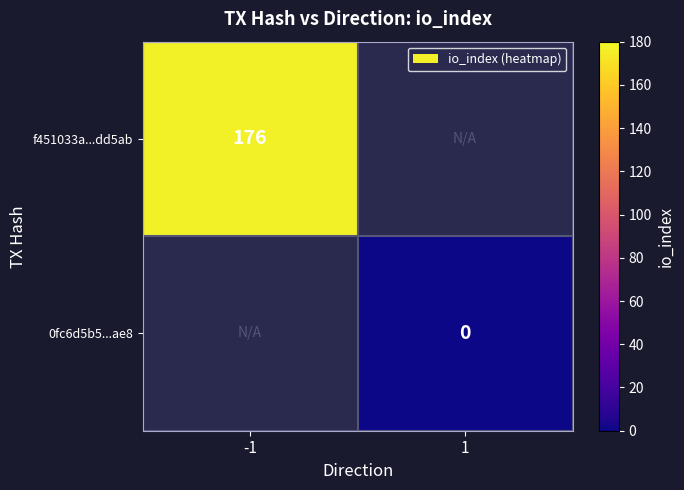

At which label is f451033a...dd5ab closest to 176?

-1